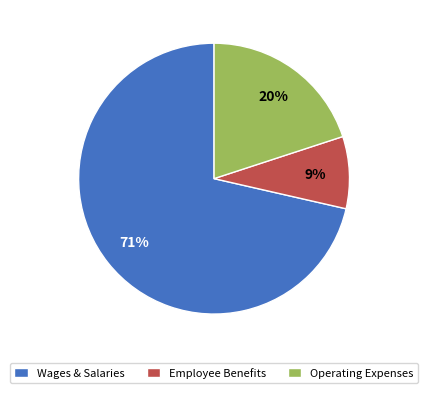

Which category has the smallest portion of the pie?

Employee Benefits